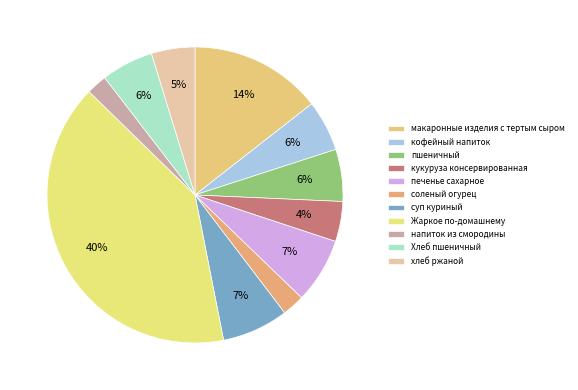

Is пшеничный the majority of the pie?

No